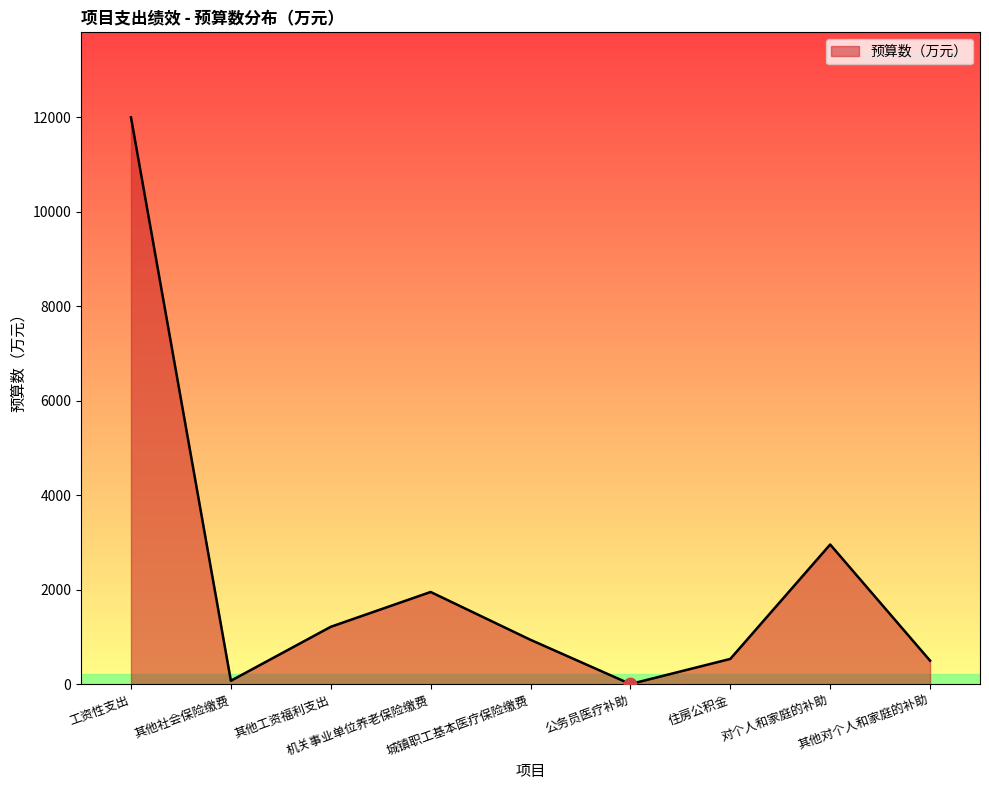

Which has a higher value, 其他工资福利支出 or 公务员医疗补助?

其他工资福利支出